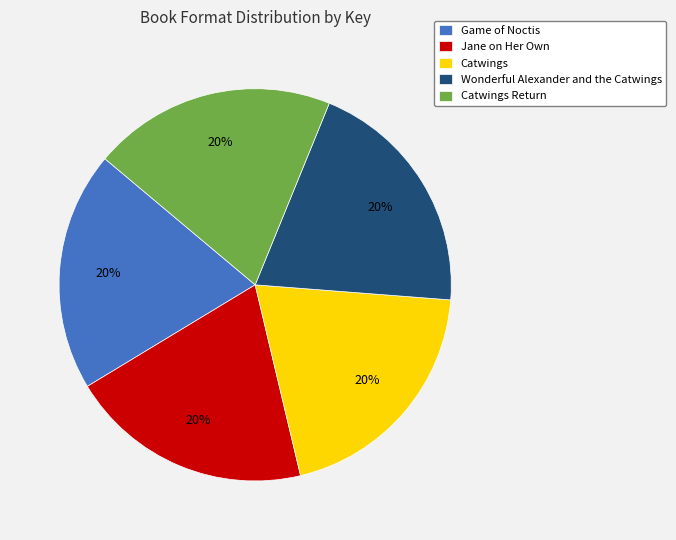

Does any single category account for the majority?

No